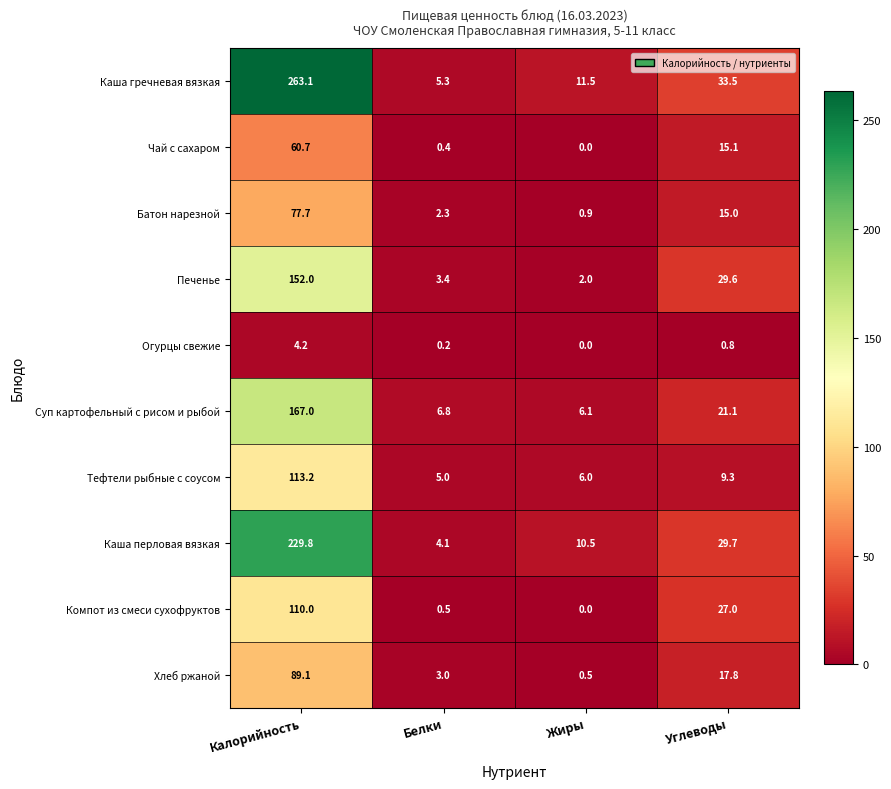

What is the total value across all series at Углеводы?

198.9